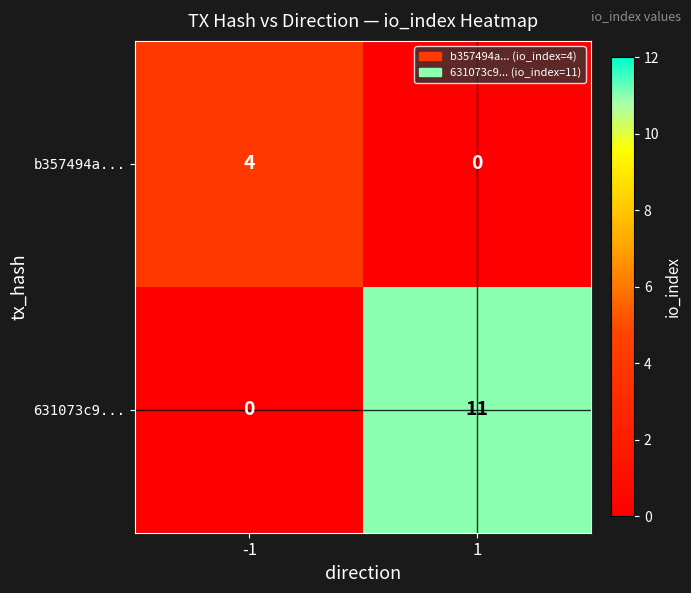

True or false: b357494a... has a value of 5 at -1.

False